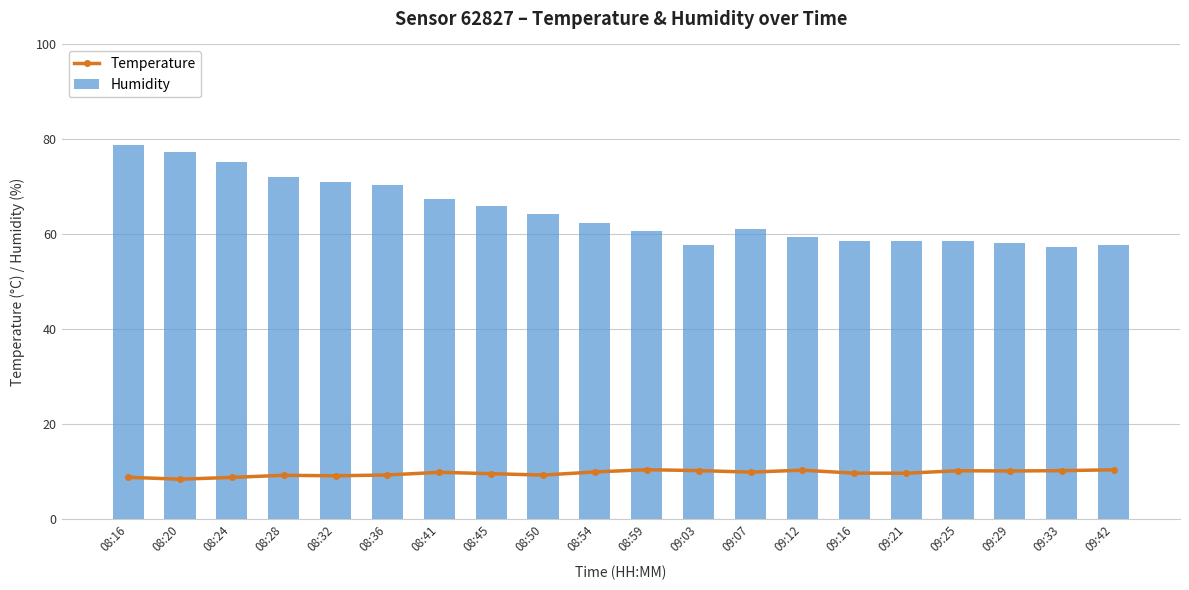

What is the sum of the Humidity values at 09:21 and 08:36?

129.1